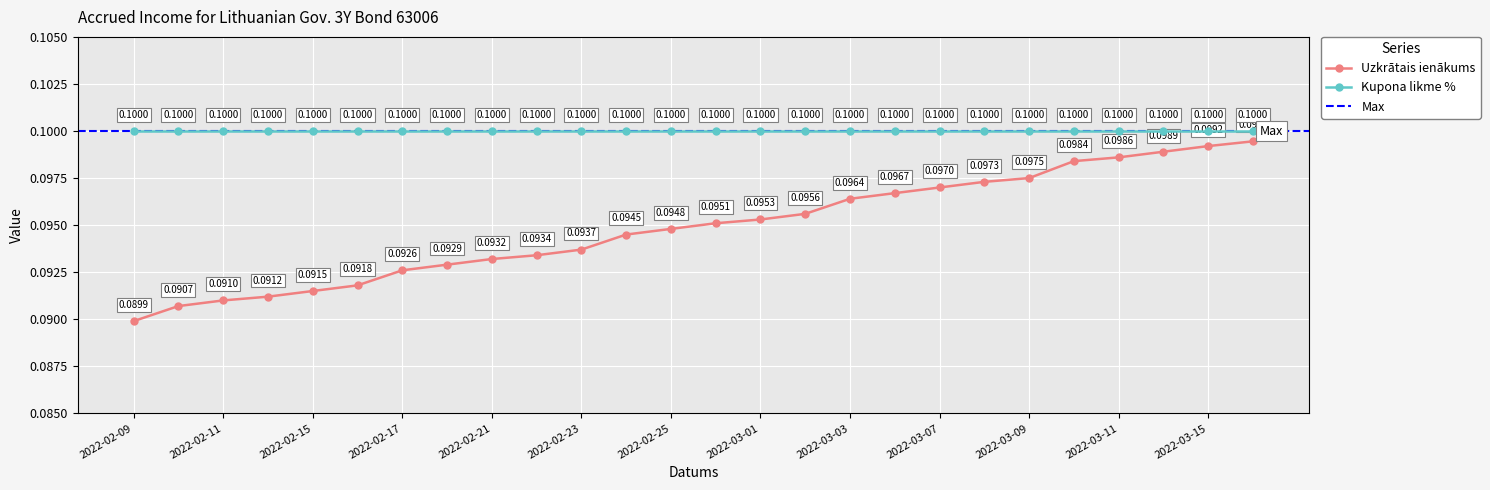

True or false: Kupona likme % has more than 2 interior local peaks.

False